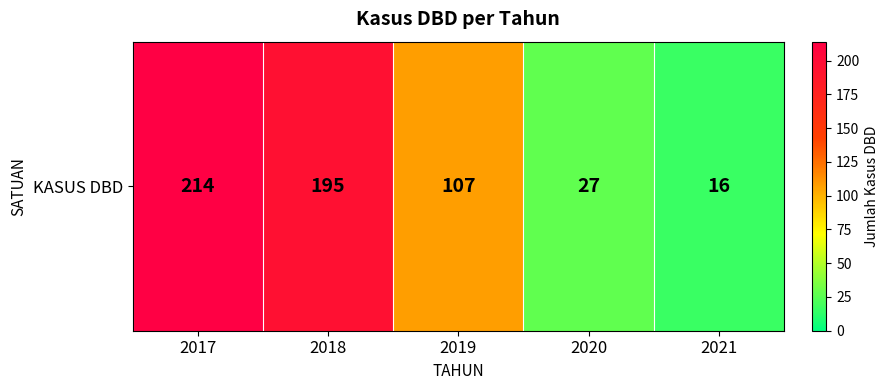

Reading left to right, extract all data points from this chart.

2017=214	2018=195	2019=107	2020=27	2021=16